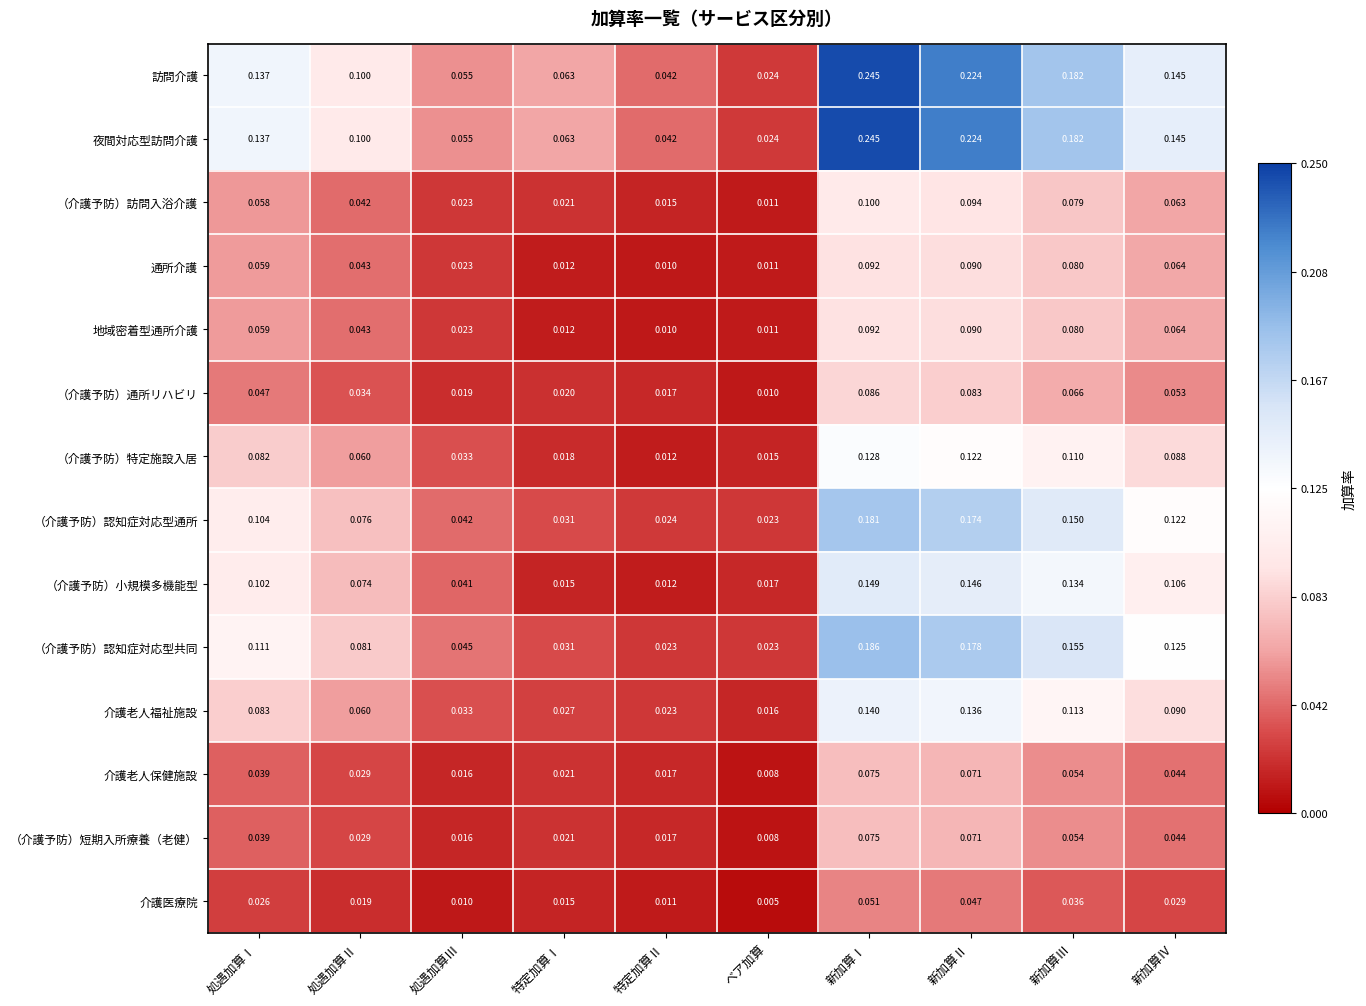

Is the value of （介護予防）訪問入浴介護 at 新加算Ⅰ greater than the value of 介護老人保健施設 at 特定加算Ⅱ?

Yes